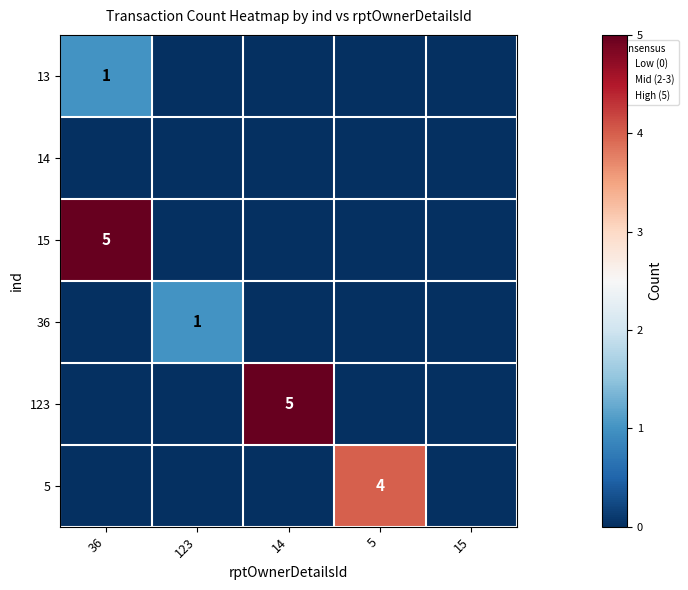

True or false: 13 has a value of 1 at 36.

True